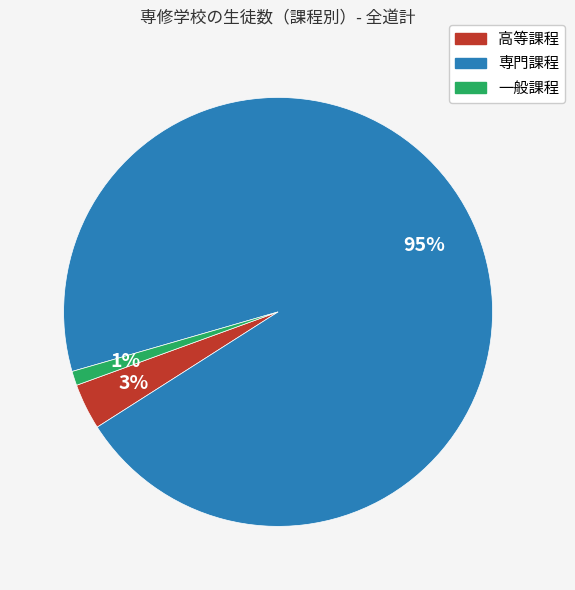

How many segments does this pie chart have?

3